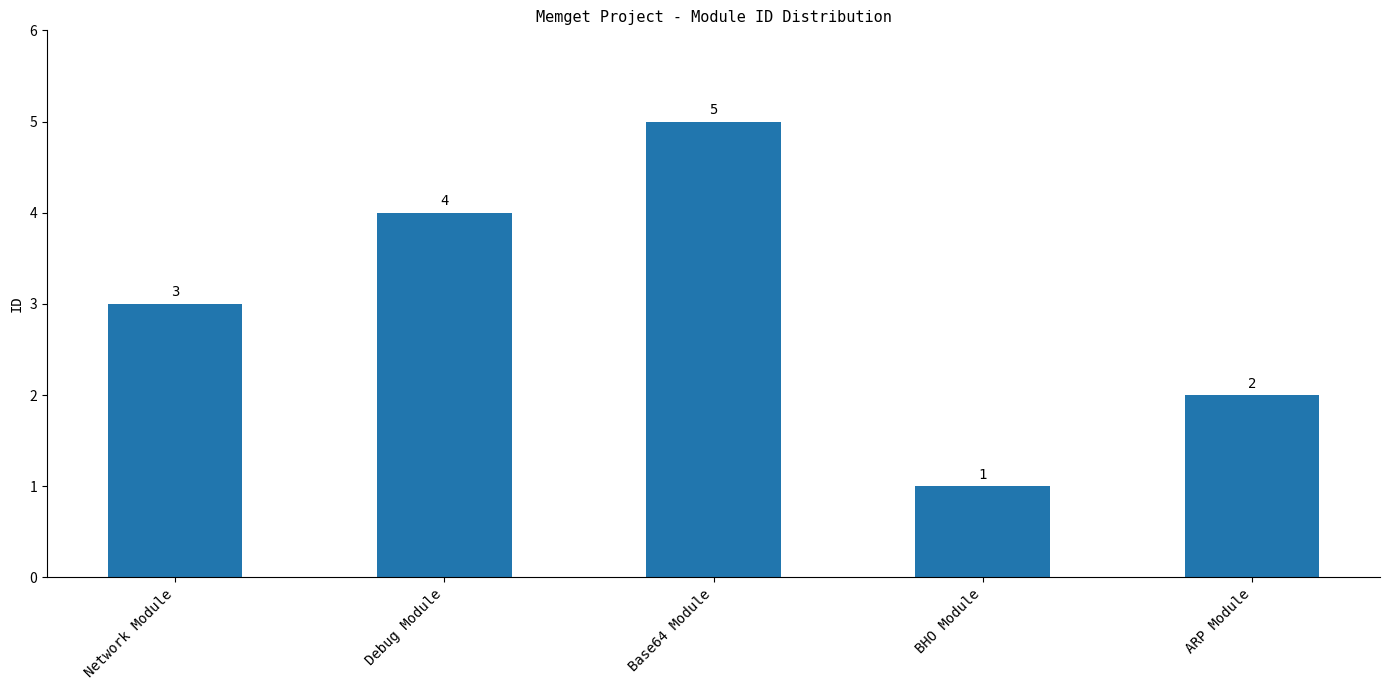

List the labels in order of value, largest first.

Base64 Module, Debug Module, Network Module, ARP Module, BHO Module